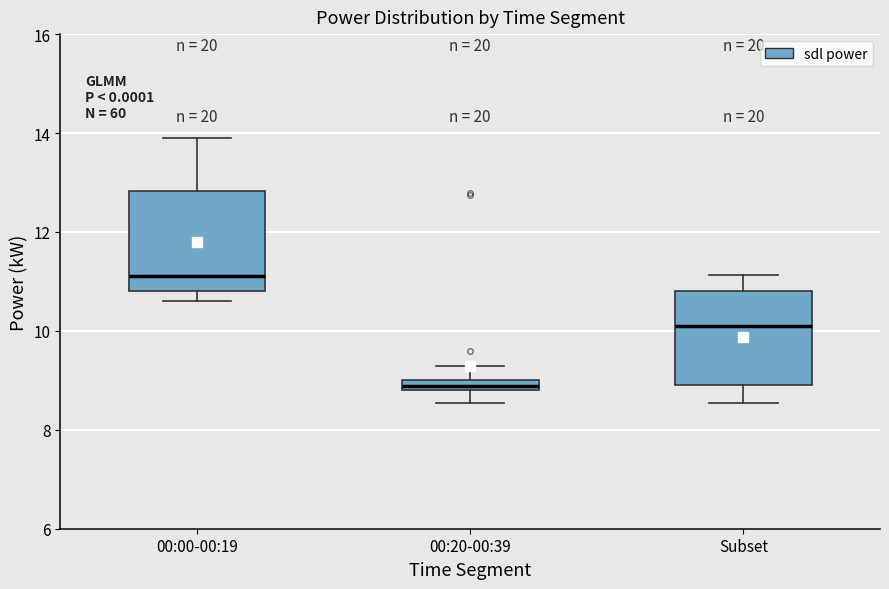

Which box's median line is the lowest?

00:20-00:39